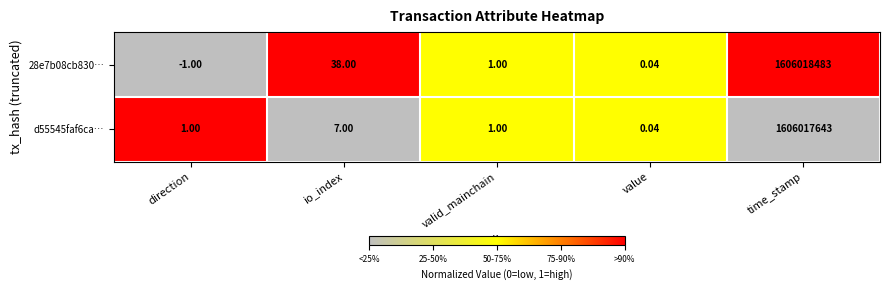

Which category has the highest value in the d55545faf6ca… series?

time_stamp